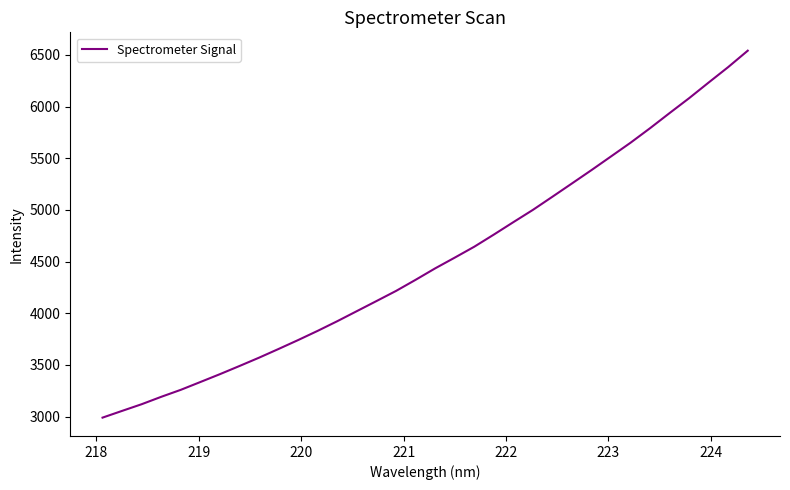

Reading left to right, list all the values displayed in this chart.

2989.2	3054.5	3119.1	3190.8	3258.4	3334.0	3410.1	3489.1	3569.7	3654.2	3740.4	3829.7	3922.9	4020.2	4117.5	4215.5	4322.9	4433.7	4537.4	4643.1	4760.5	4880.8	4999.7	5127.1	5255.7	5384.9	5517.3	5650.0	5790.7	5937.1	6081.2	6232.7	6382.0	6540.6